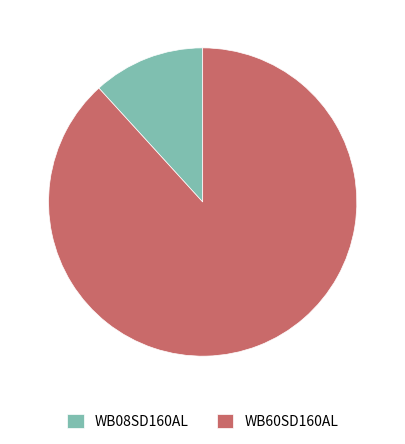

Which category accounts for the majority?

WB60SD160AL